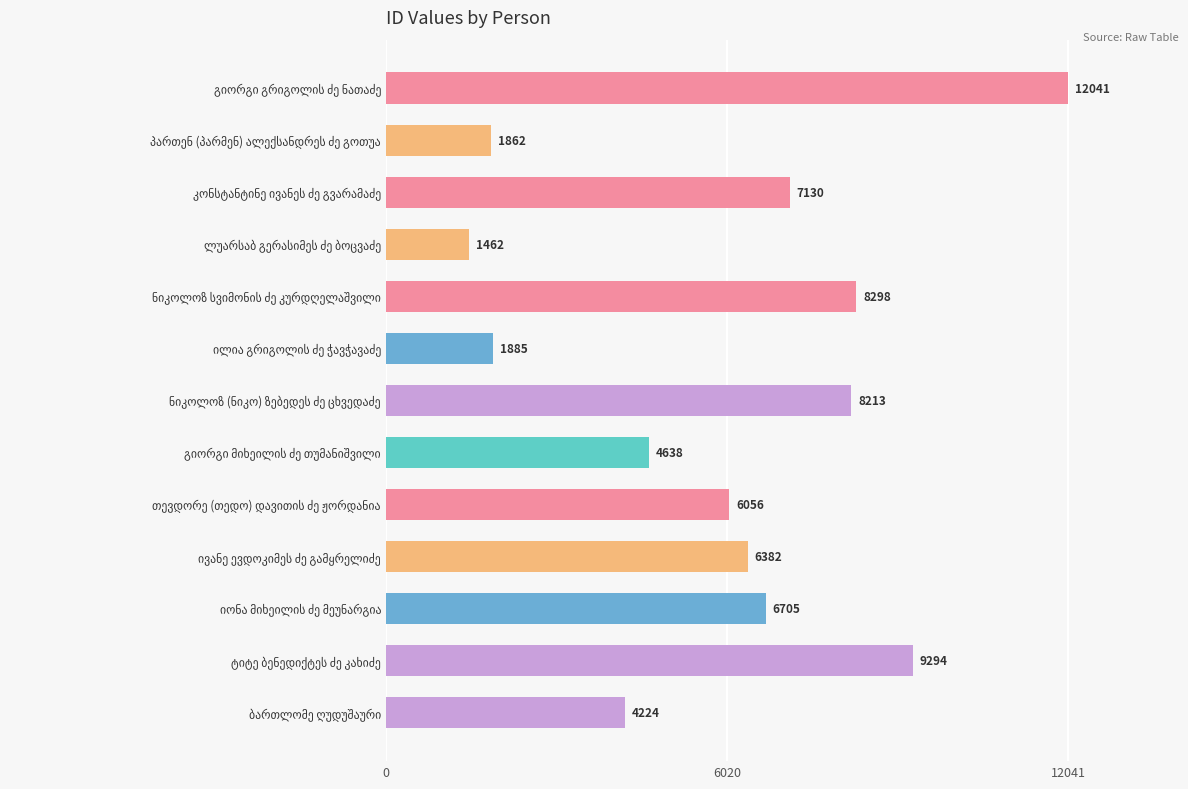

What is the smallest value displayed?

1462